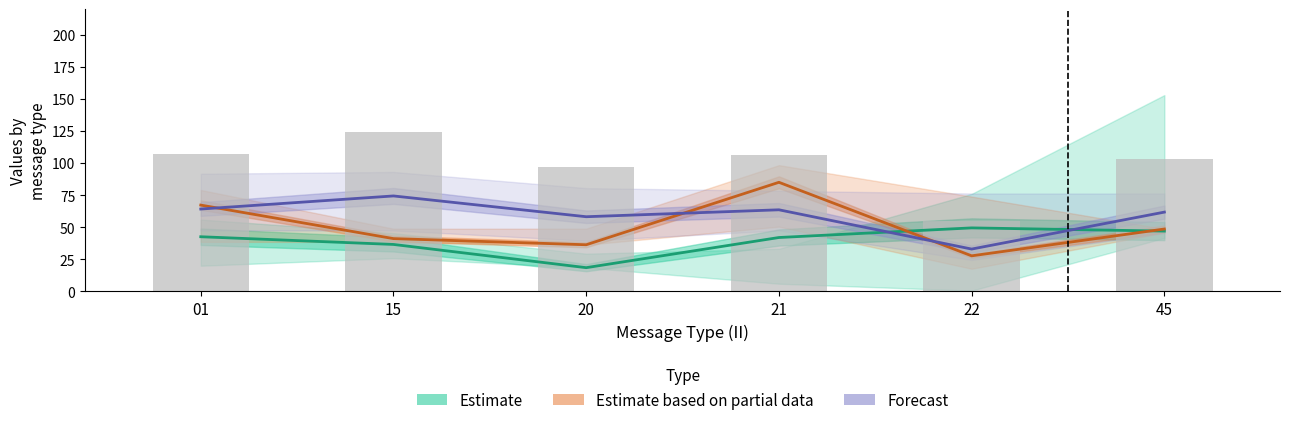

At which category does the chart reach its peak across all series?

15